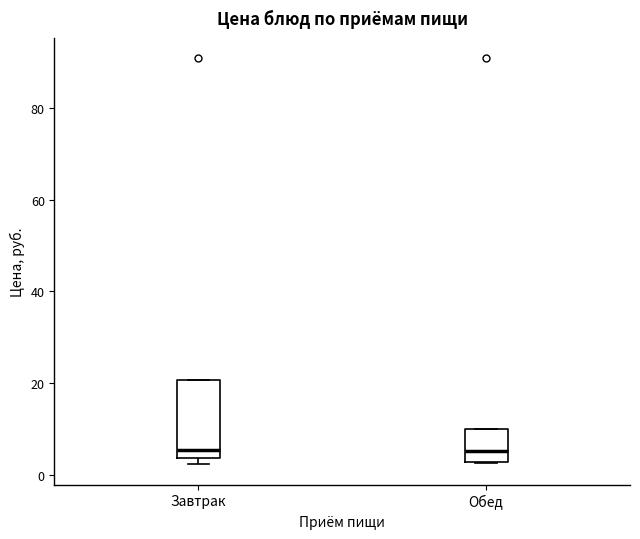

Reading left to right, read every box against the y-axis: the position of its median line, the range the box covers, and the ends of its whiskers. The values are not printed on the chart, so give them approximately, as read against the axis.

Завтрак: median 6, box 4 to 20, whiskers 2 to 20
Обед: median 6, box 2 to 10, whiskers 2 to 10